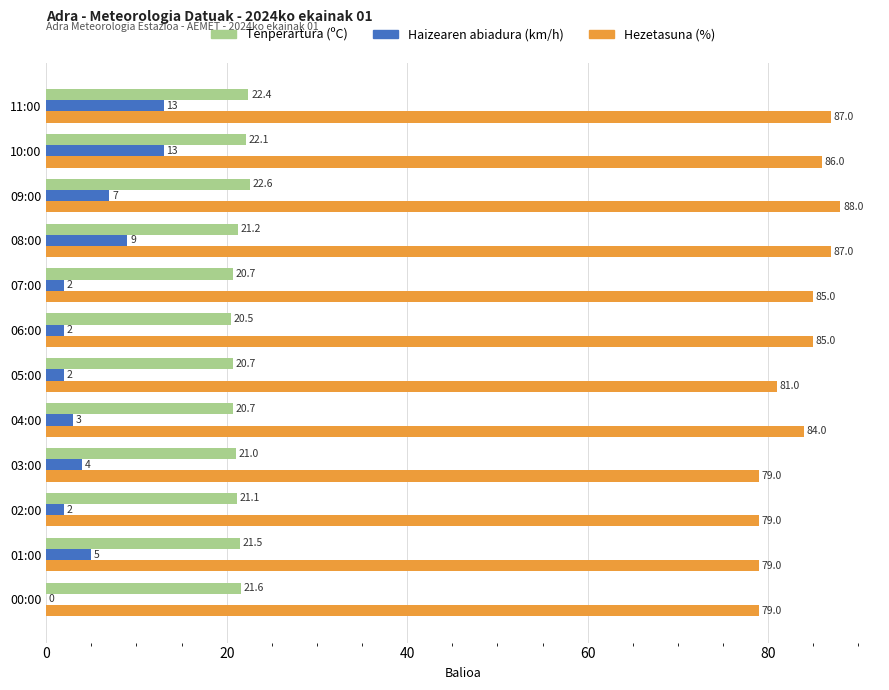

Is it true that Hezetasuna (%) equals 131.5 at 08:00?

False